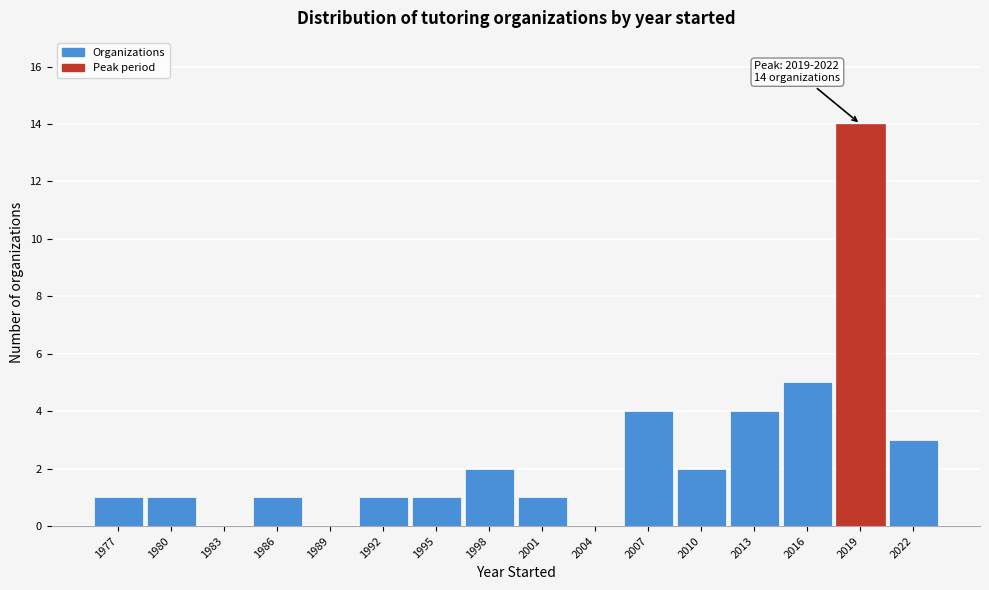

Reading left to right, list all the values displayed in this chart.

1977=1	1980=1	1983=0	1986=1	1989=0	1992=1	1995=1	1998=2	2001=1	2004=0	2007=4	2010=2	2013=4	2016=5	2019=14	2022=3